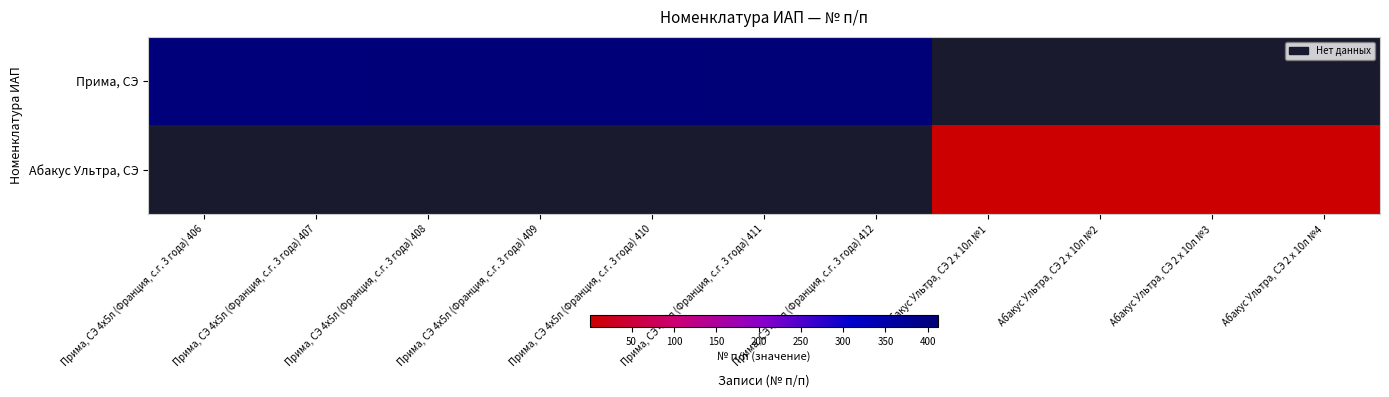

What is the smallest value displayed?

1.0